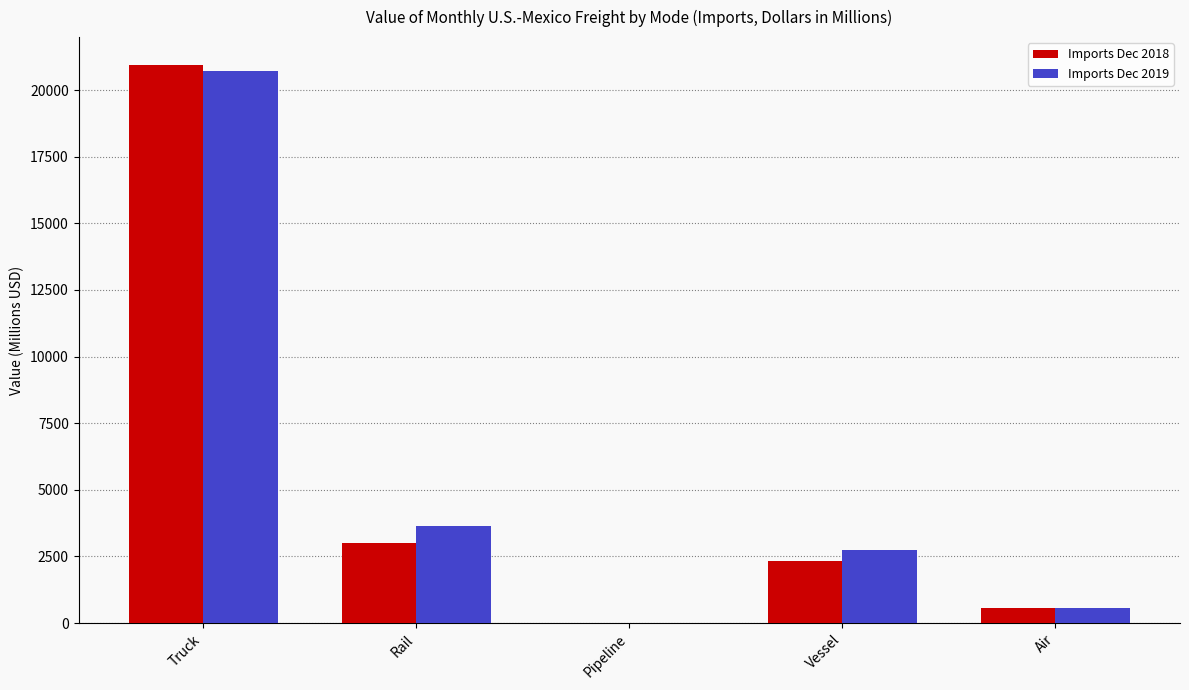

What is the sum of the Imports Dec 2019 values at Truck and Rail?

24358.9